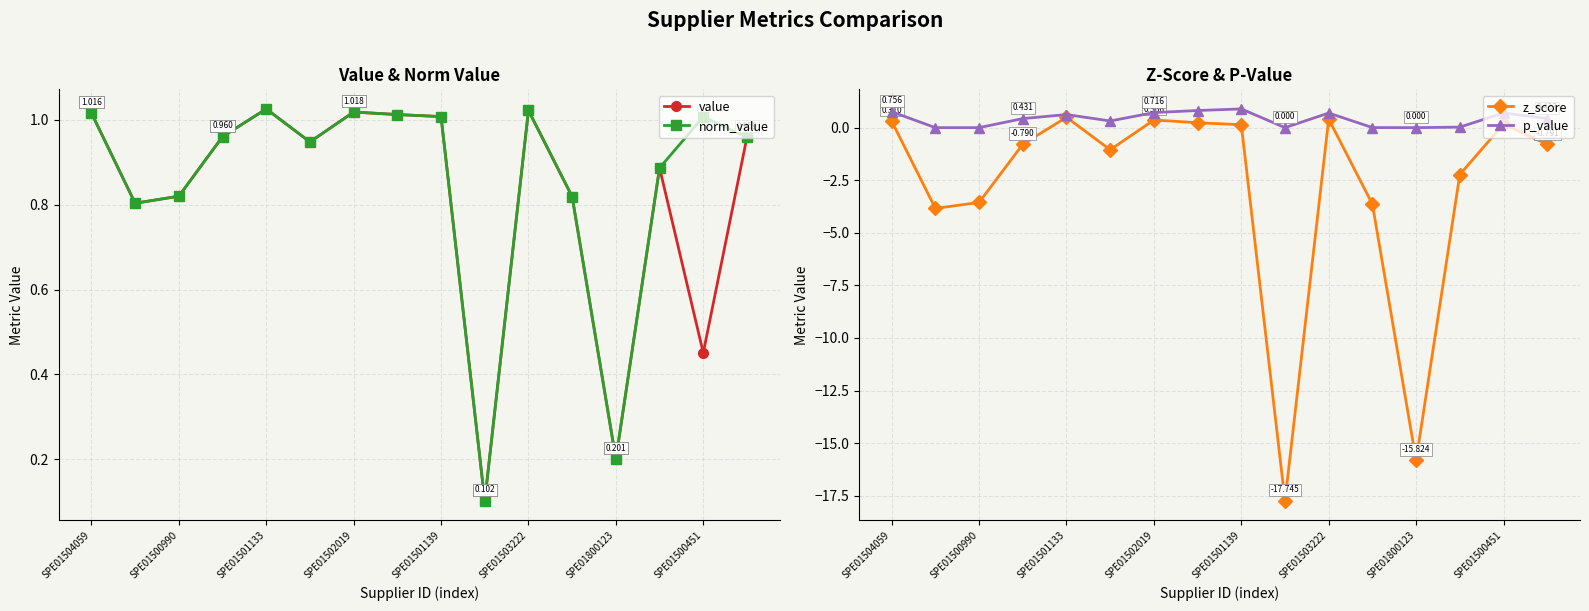

How many data points does each series have?

16